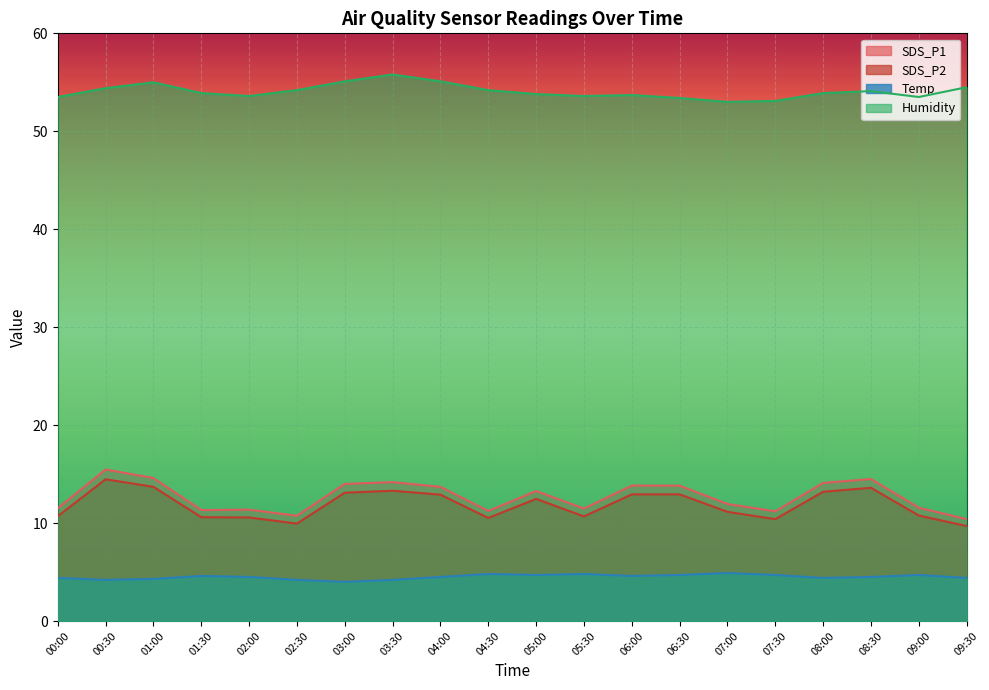

Rank the categories by Humidity value from lowest to highest.

07:00, 07:30, 06:30, 00:00, 09:00, 02:00, 05:30, 06:00, 05:00, 01:30, 08:00, 08:30, 02:30, 04:30, 00:30, 09:30, 01:00, 03:00, 04:00, 03:30